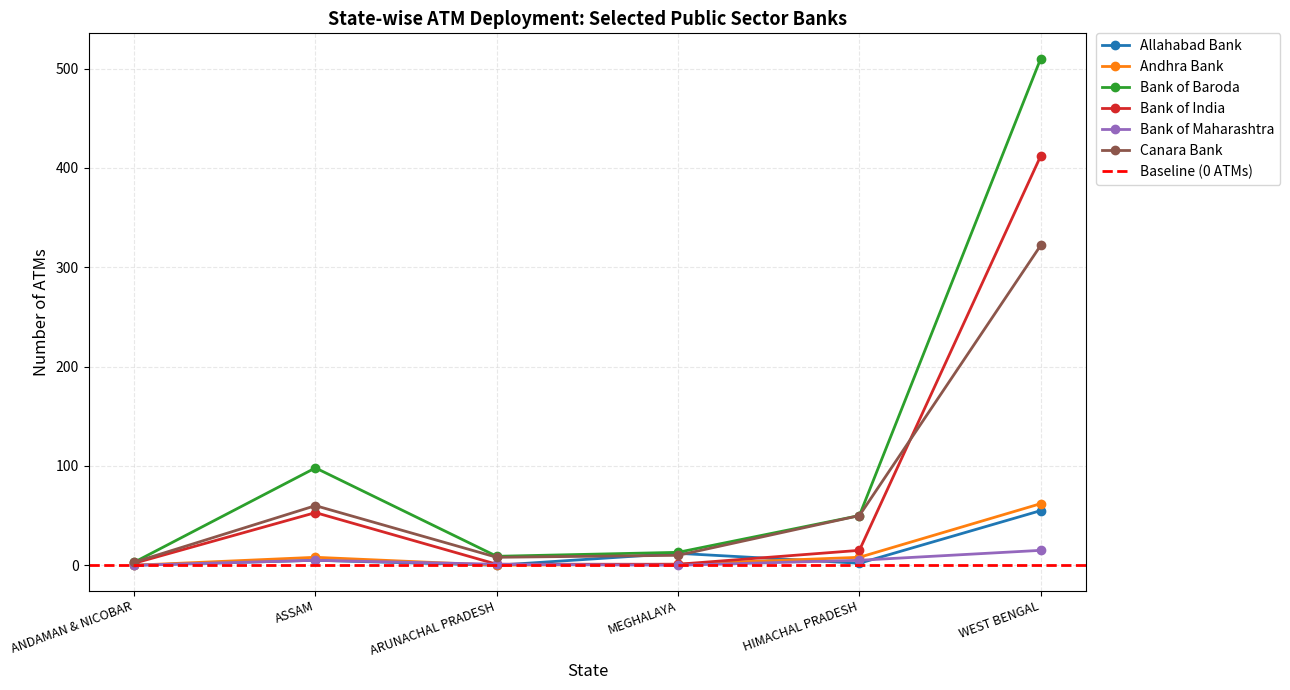

Which series has the largest total across all categories?

Bank of Baroda